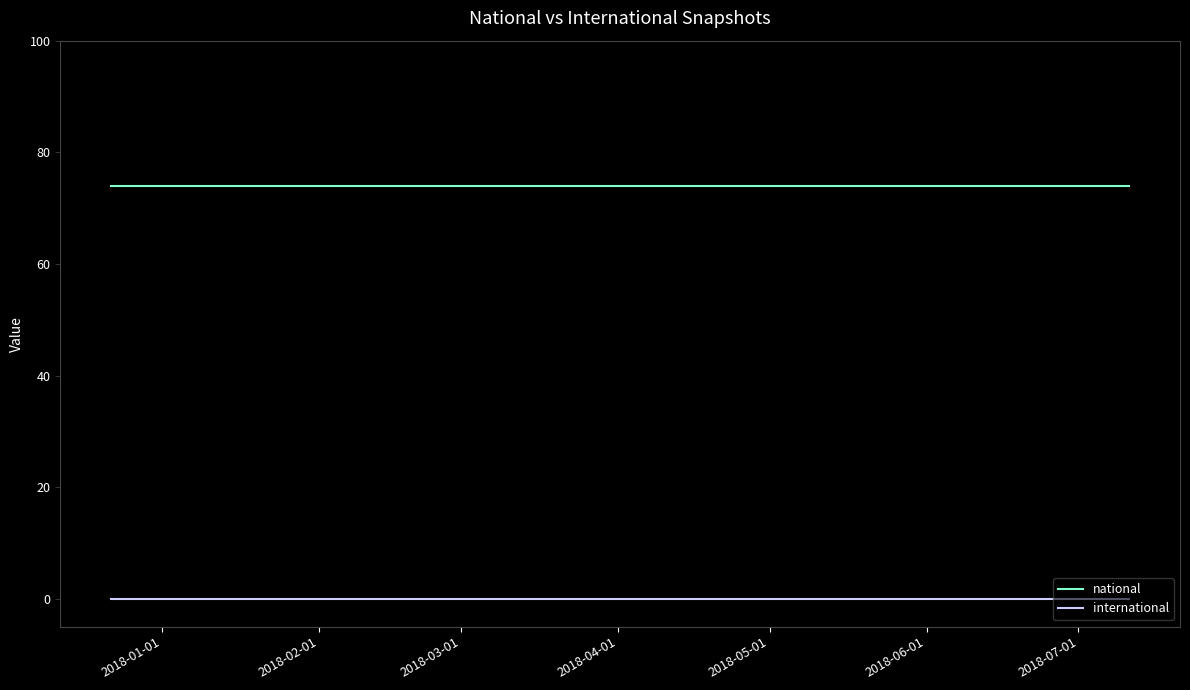

Reading left to right, extract all data points from this chart.

national: 74	74	74
international: 0	0	0